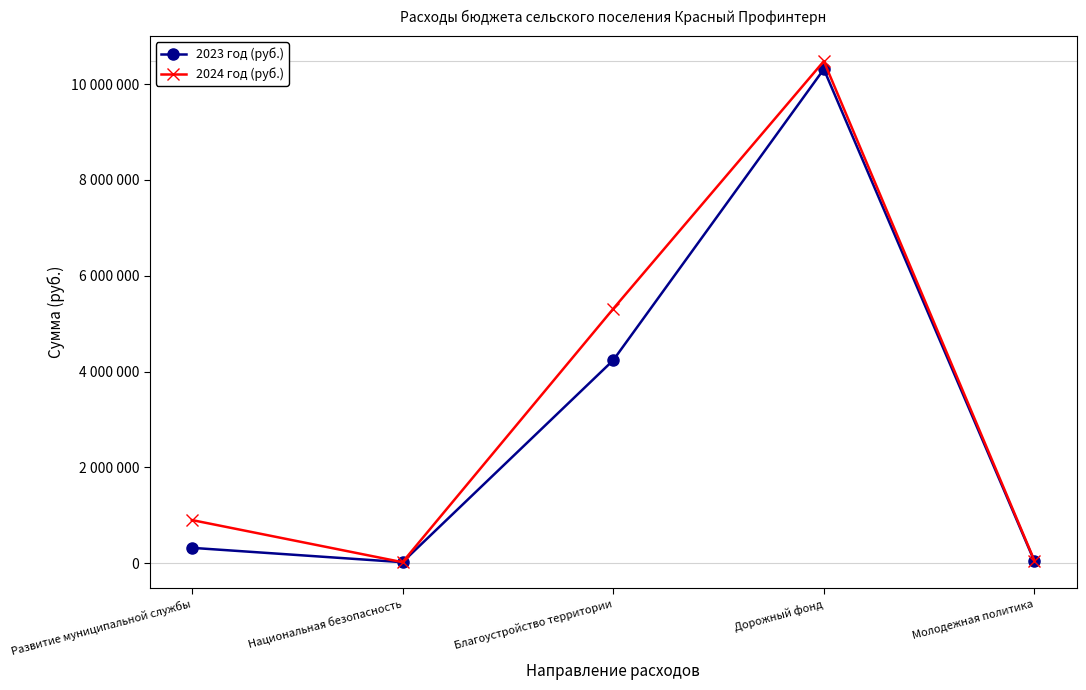

What are all the series names shown in the legend?

2023 год (руб.), 2024 год (руб.)